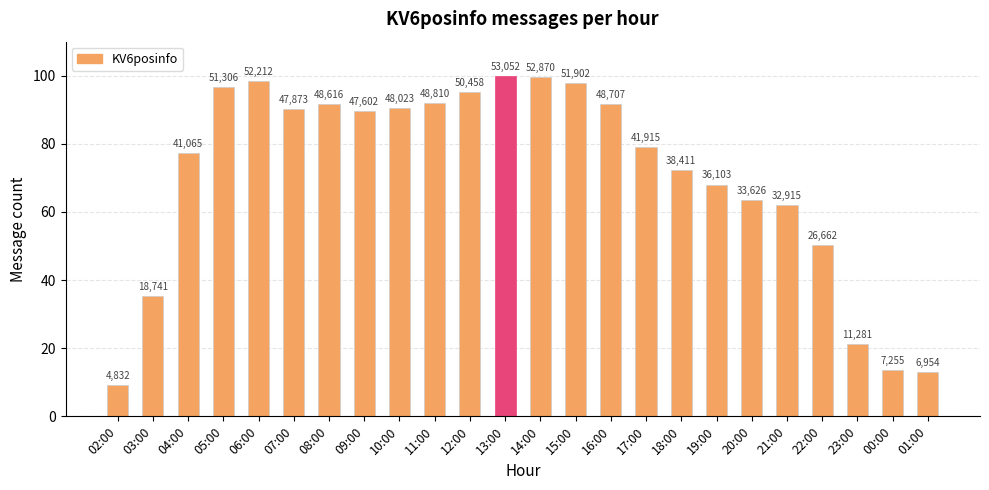

Does the chart contain any negative values?

No